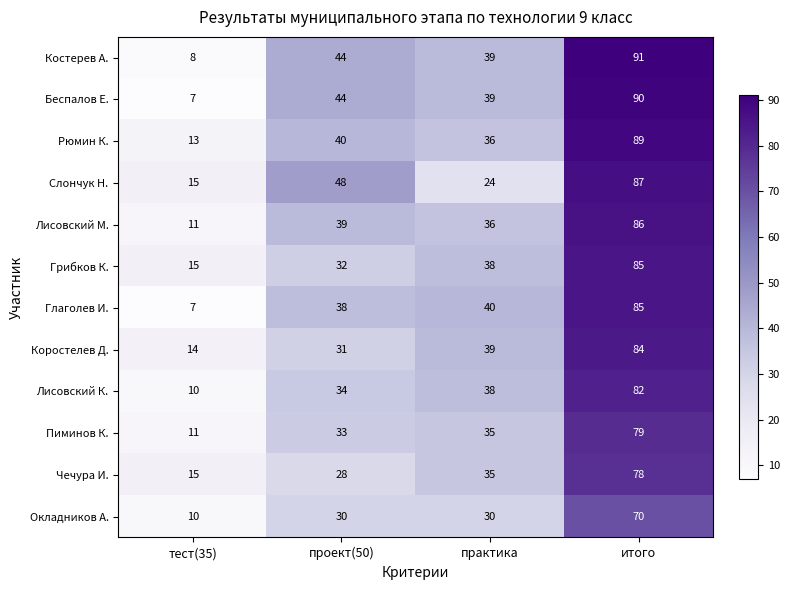

Is it true that Лисовский К. equals 34 at проект(50)?

True